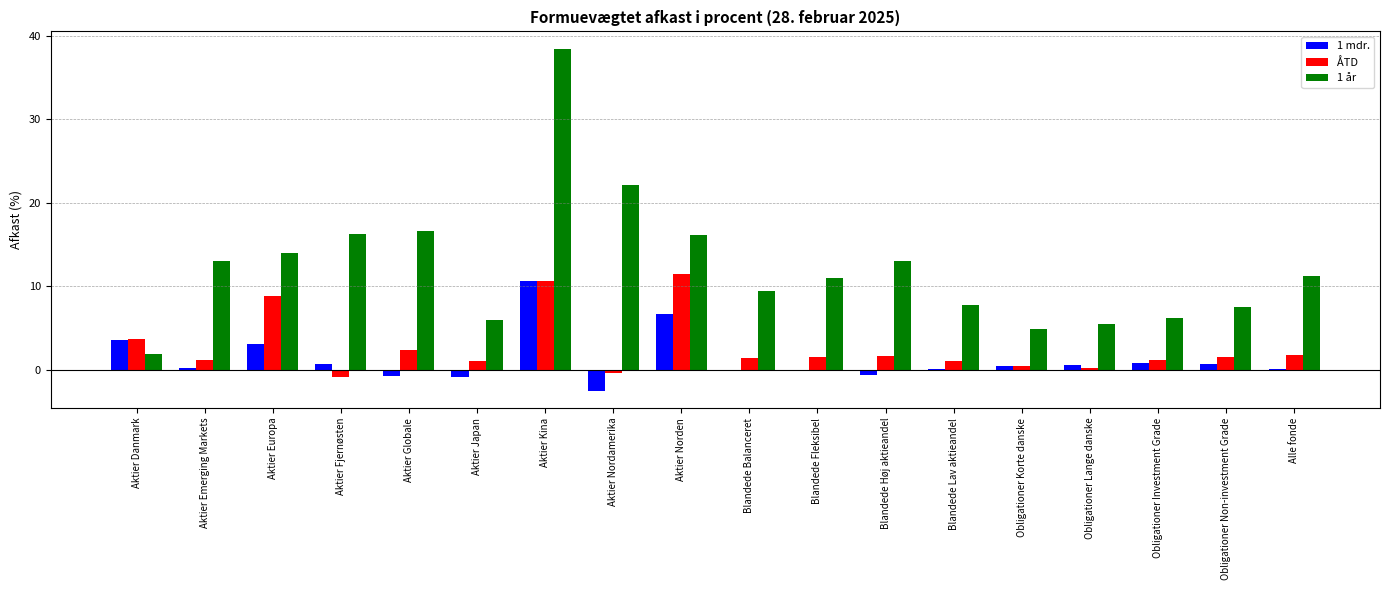

Is it true that ÅTD equals 12.2 at Aktier Europa?

False